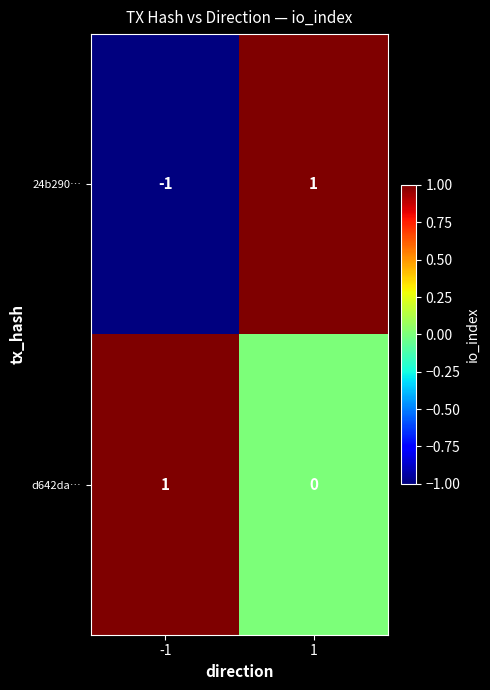

Which series has the widest spread of values?

24b290…